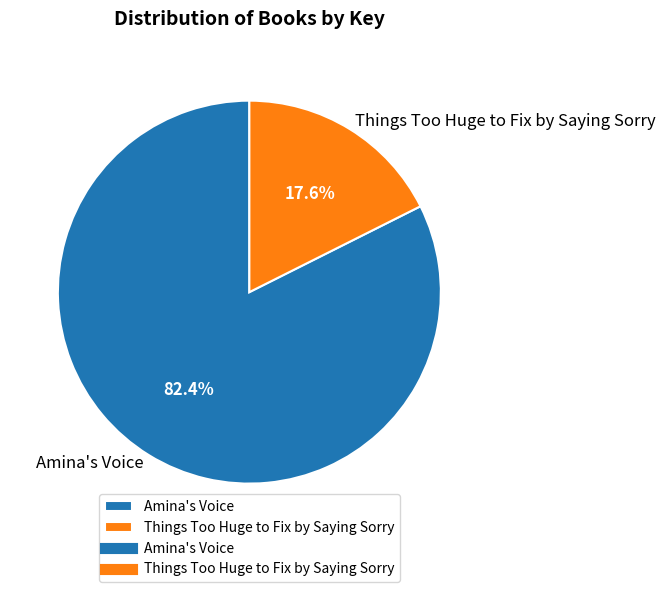

Count the number of slices in the pie.

2